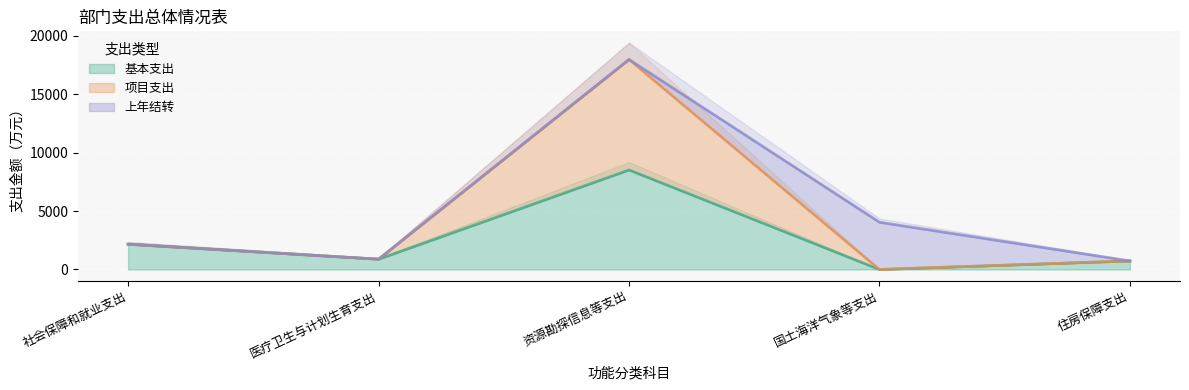

Which label corresponds to the smallest value in the chart?

国土海洋气象等支出